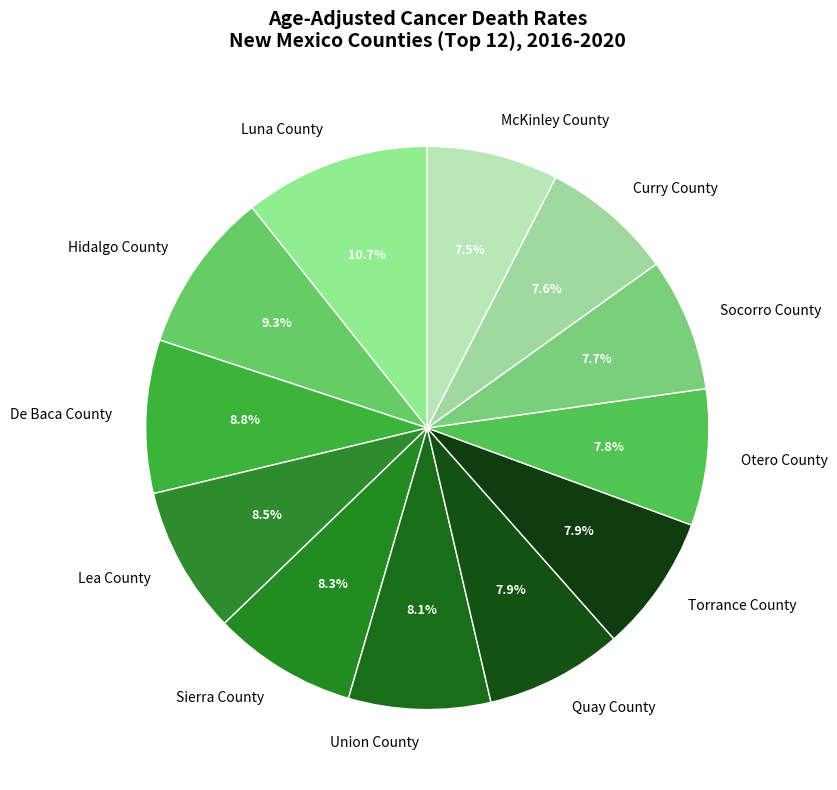

To the nearest percent, what portion does Sierra County represent?

8%